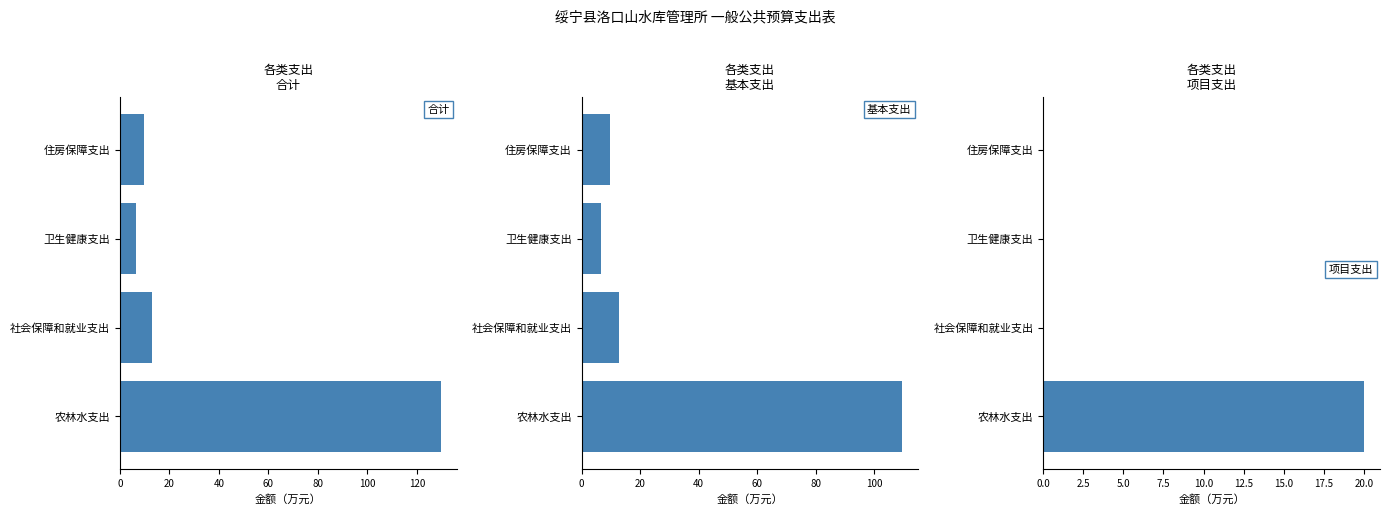

Is the value of 基本支出 at 卫生健康支出 greater than the value of 项目支出 at 农林水支出?

No